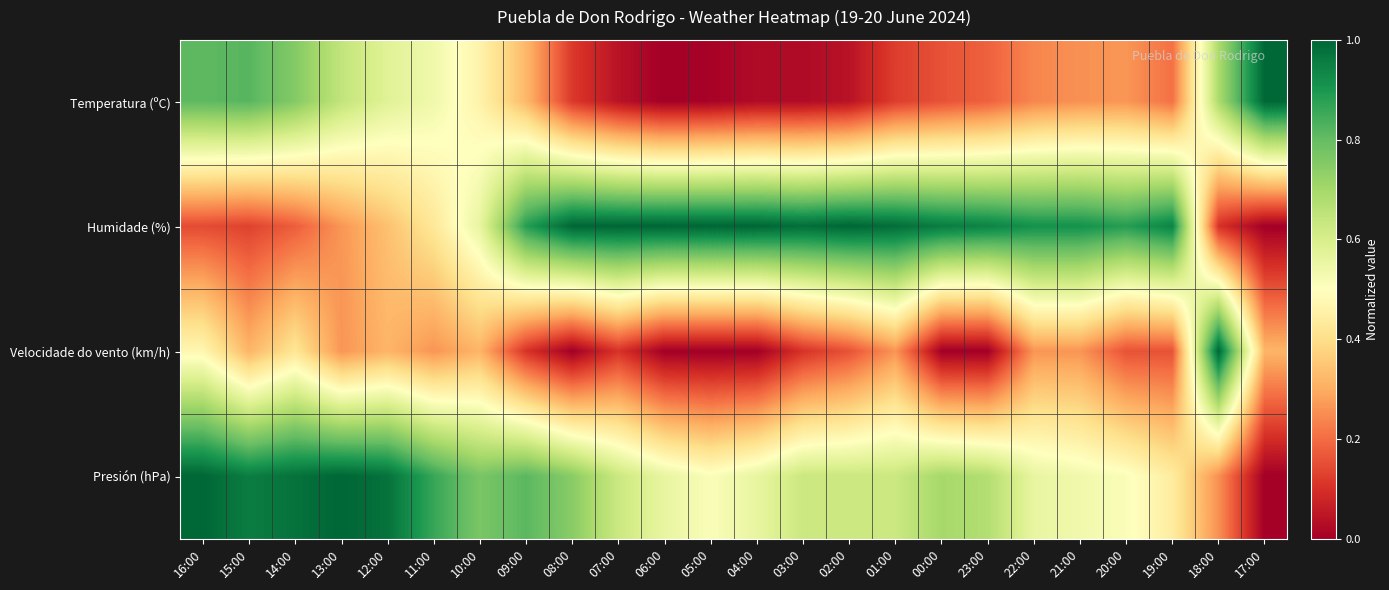

List the series in order of their peak value, lowest first.

Temperatura (ºC), Humidade (%), Velocidade do vento (km/h), Presión (hPa)